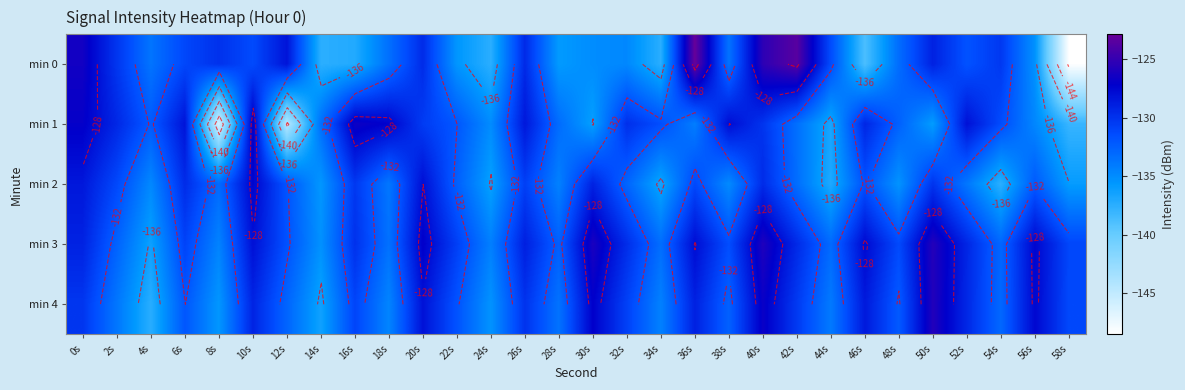

At which category is the sum across all series the highest?

40s